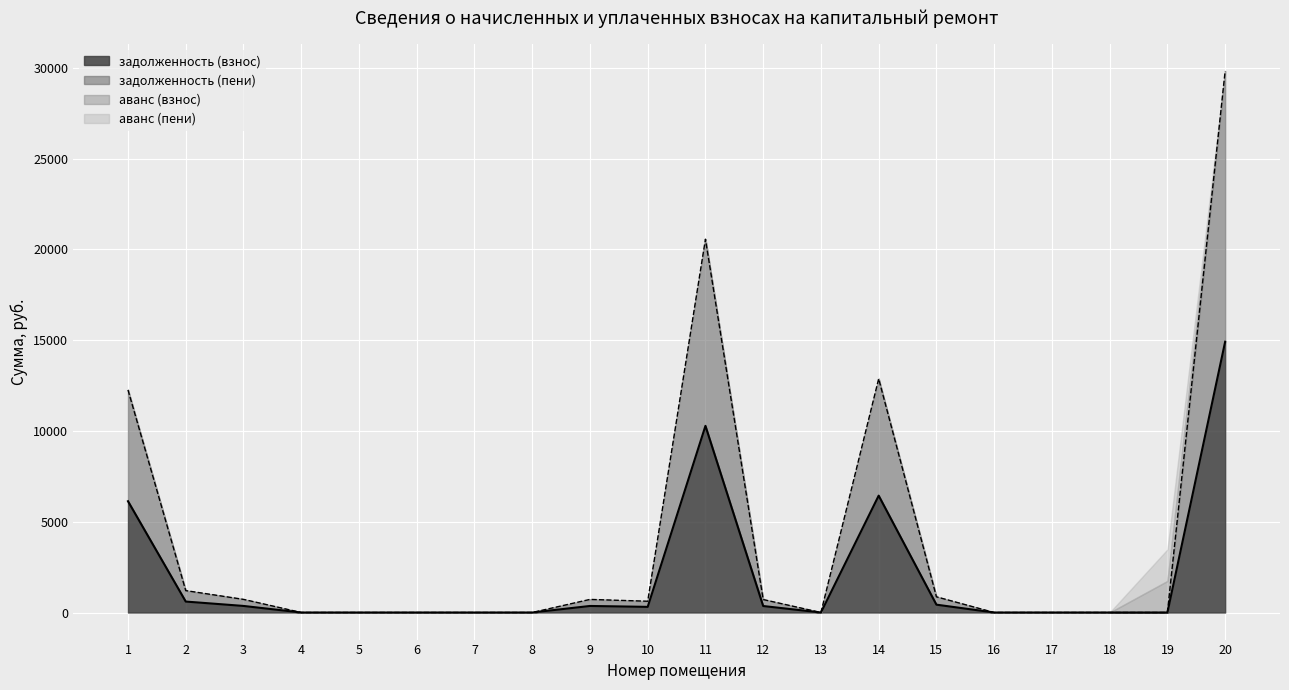

At which category does задолженность (взнос) reach its first local valley?

10